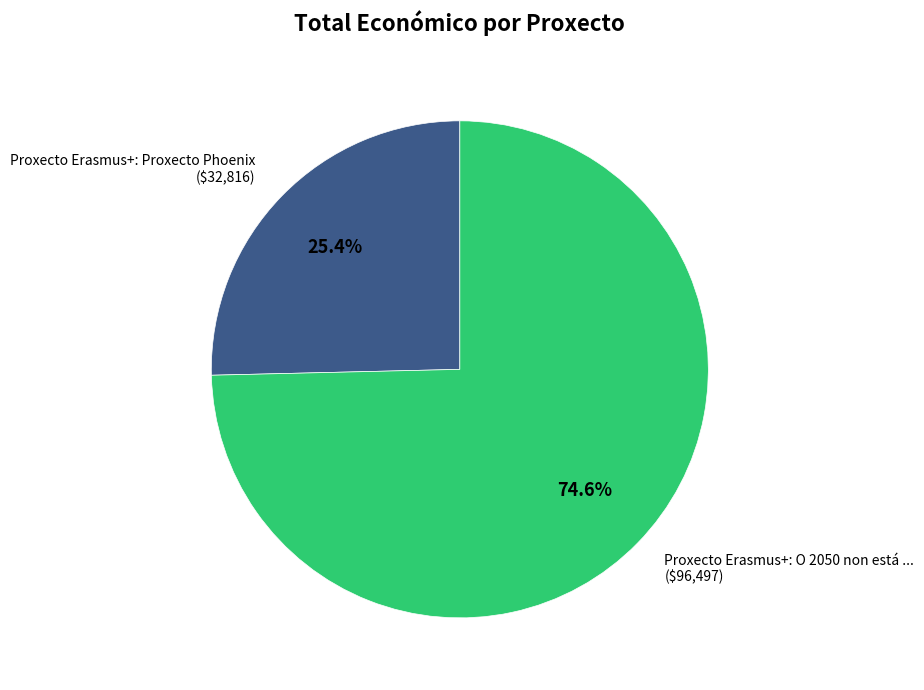

Is there a majority slice in this chart?

Yes